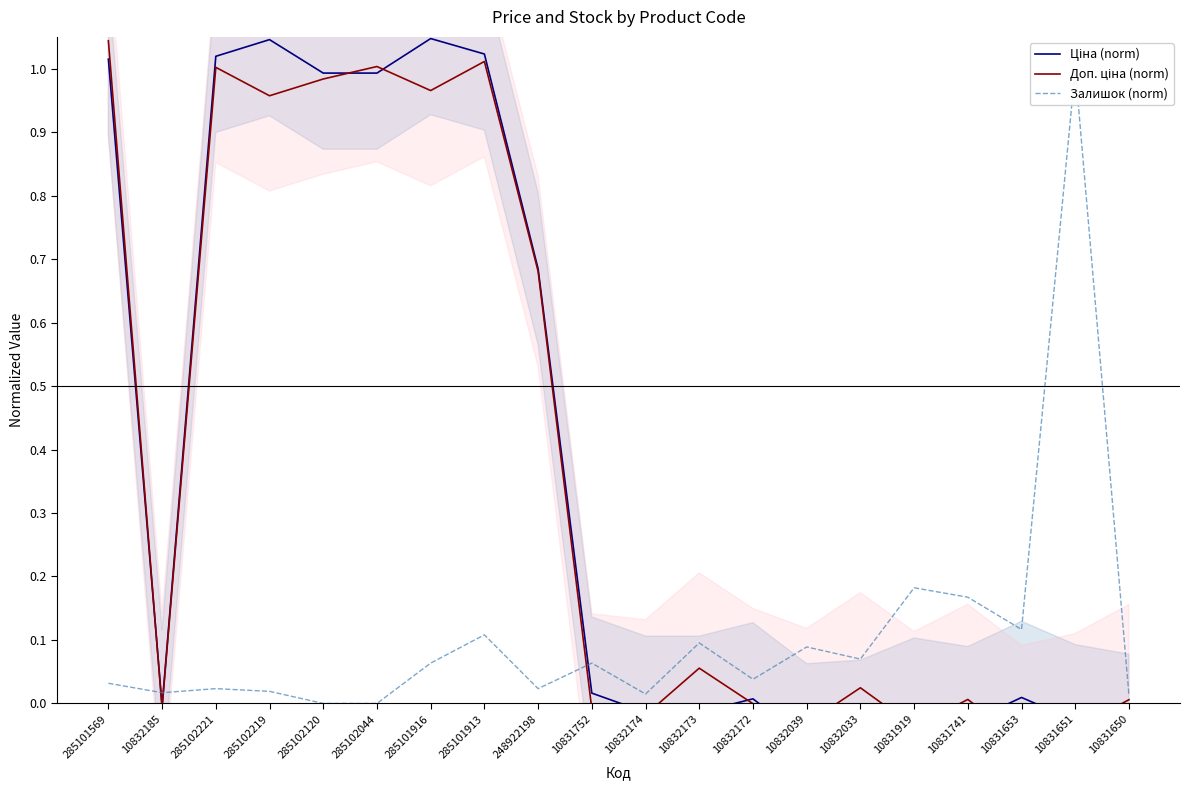

True or false: Доп. ціна (norm) has more than 2 points higher than both neighbors.

True